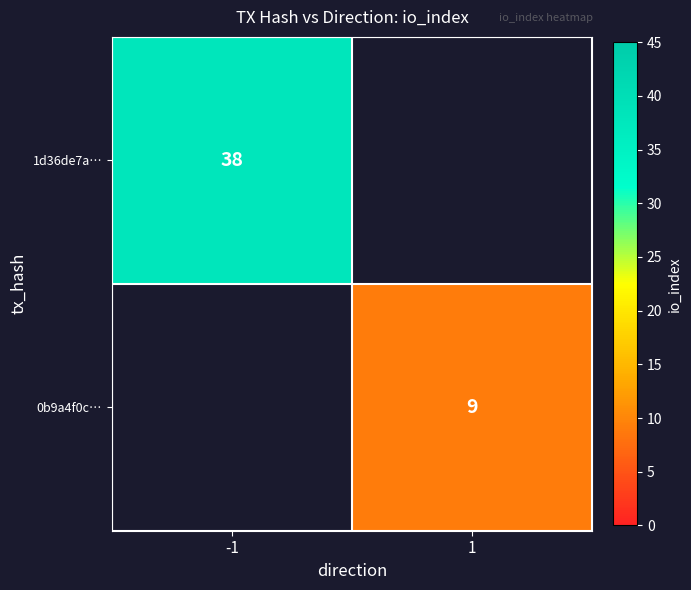

What is the minimum value shown in the chart?

9.0